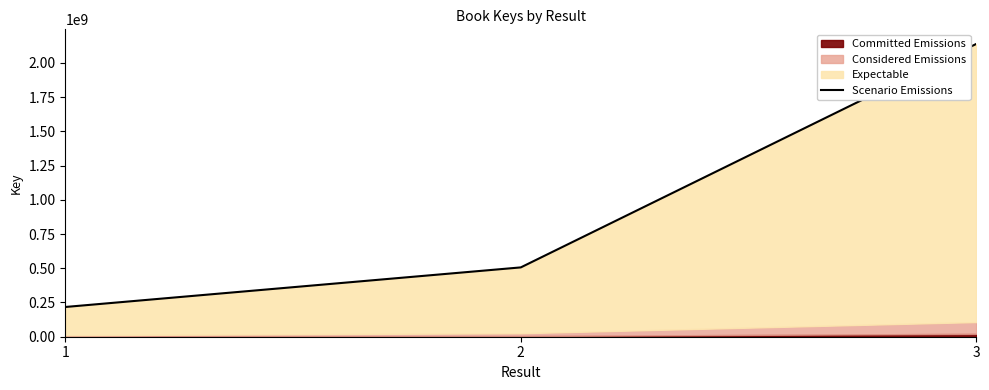

At which category does the chart reach its minimum across all series?

1